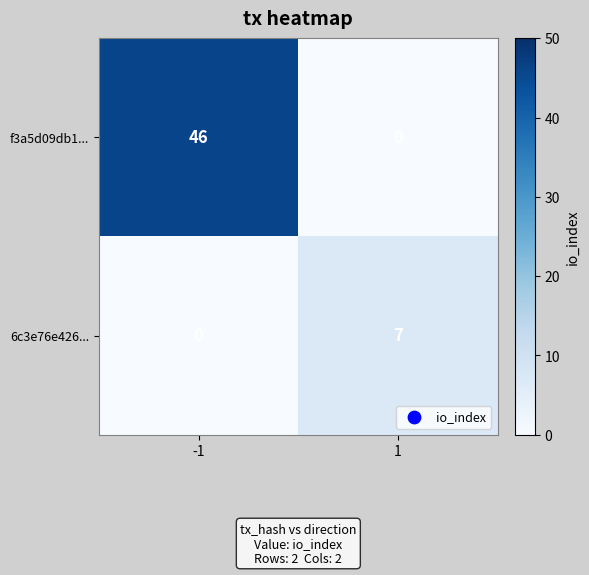

What is the maximum value for 6c3e76e426...?

7